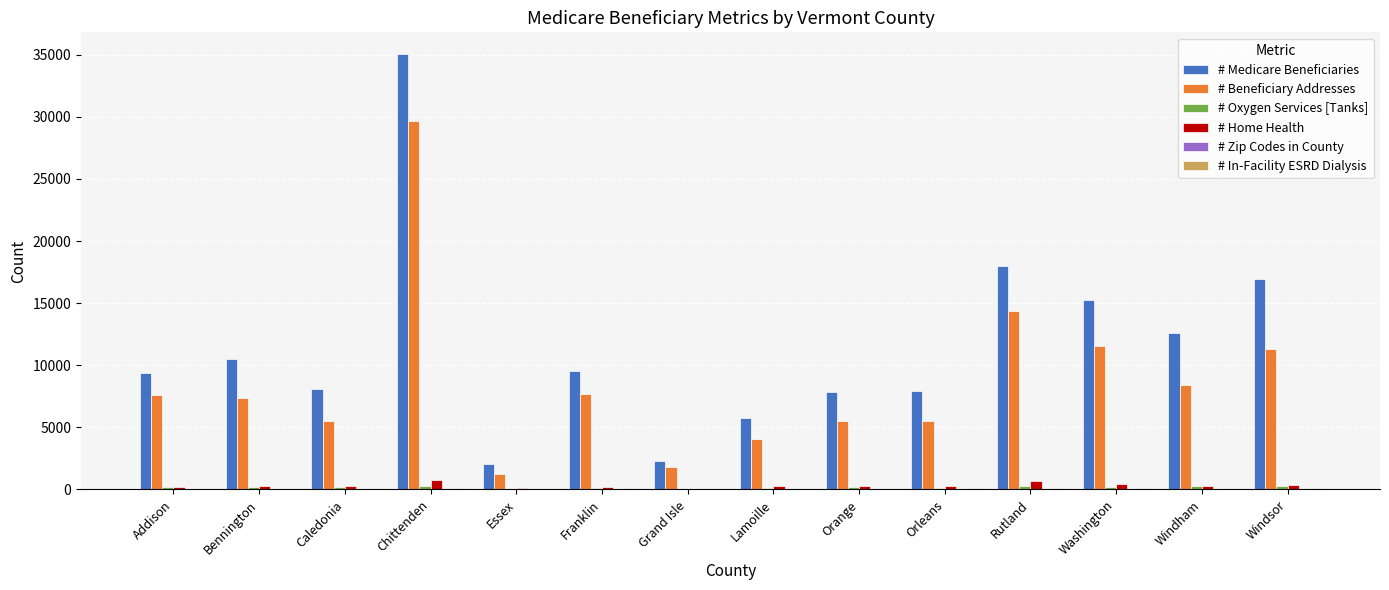

At which category is the sum across all series the highest?

Chittenden